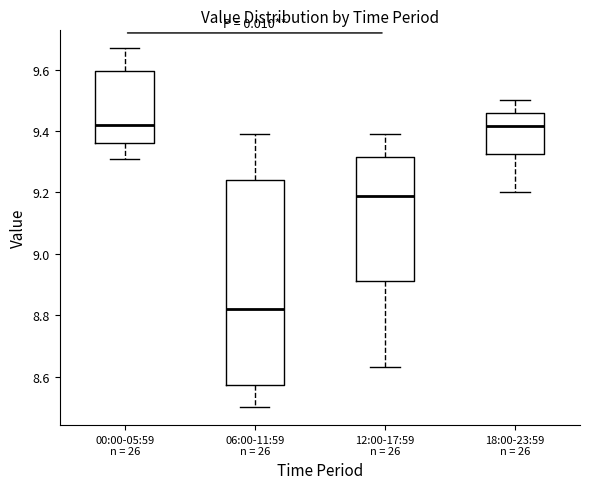

Which box is the tallest, from its lower edge to its upper edge?

06:00-11:59 n = 26